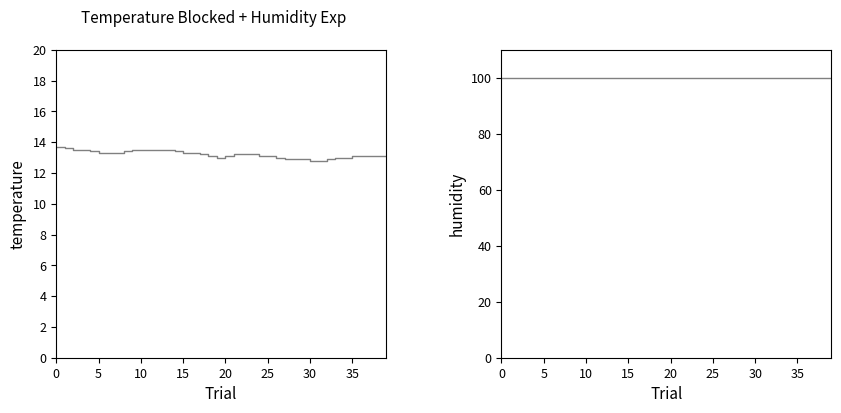

What is the average value of the humidity series?

99.9